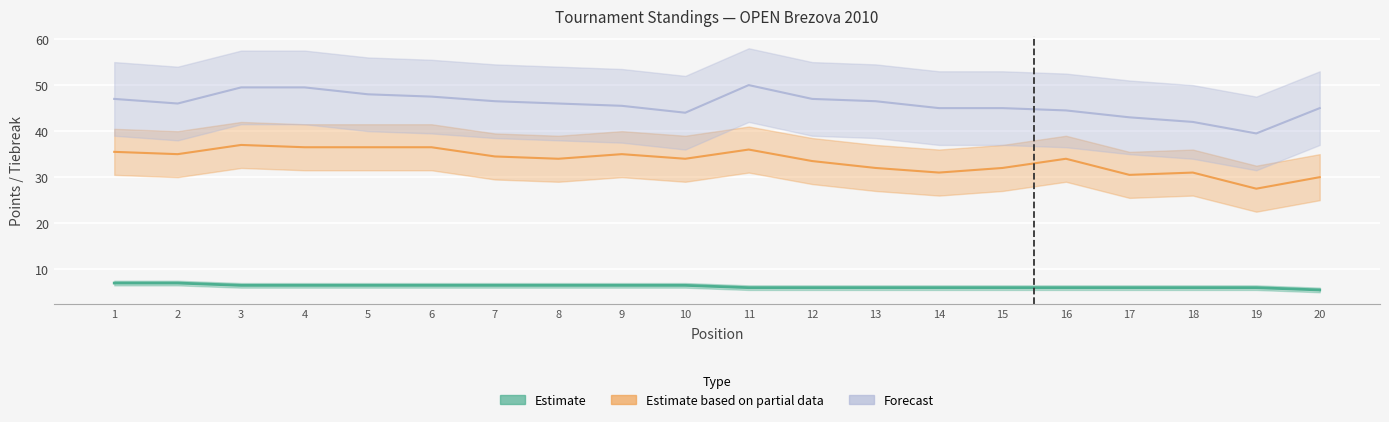

At which label is Estimate closest to 6?

11